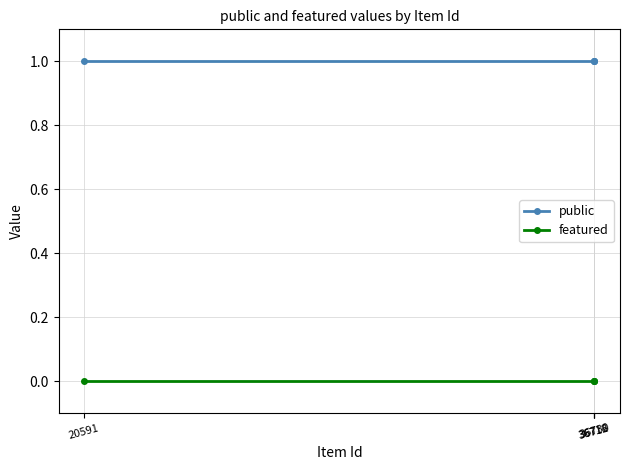

What is the maximum value shown in the chart?

1